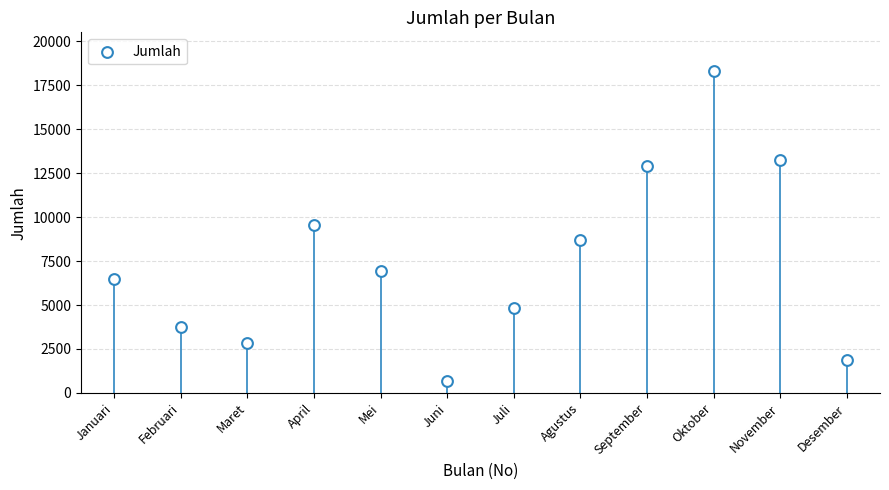

What is the average Y value?

7515